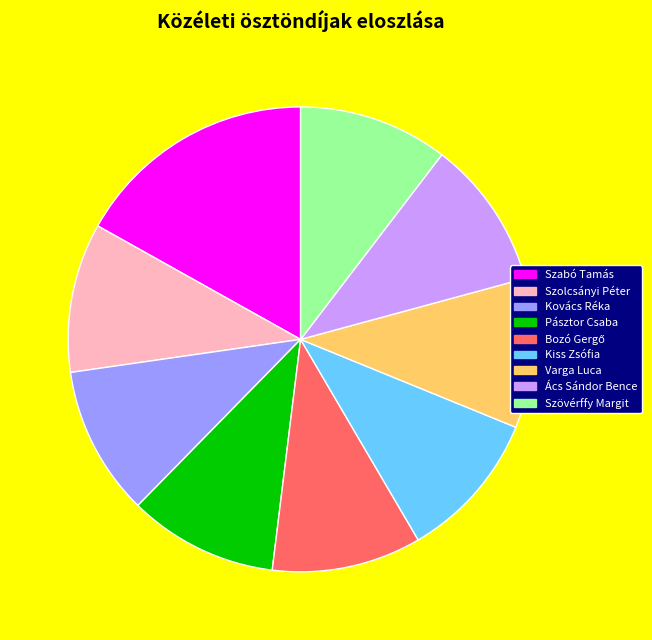

Is it true that Varga Luca is 10% of the pie?

True